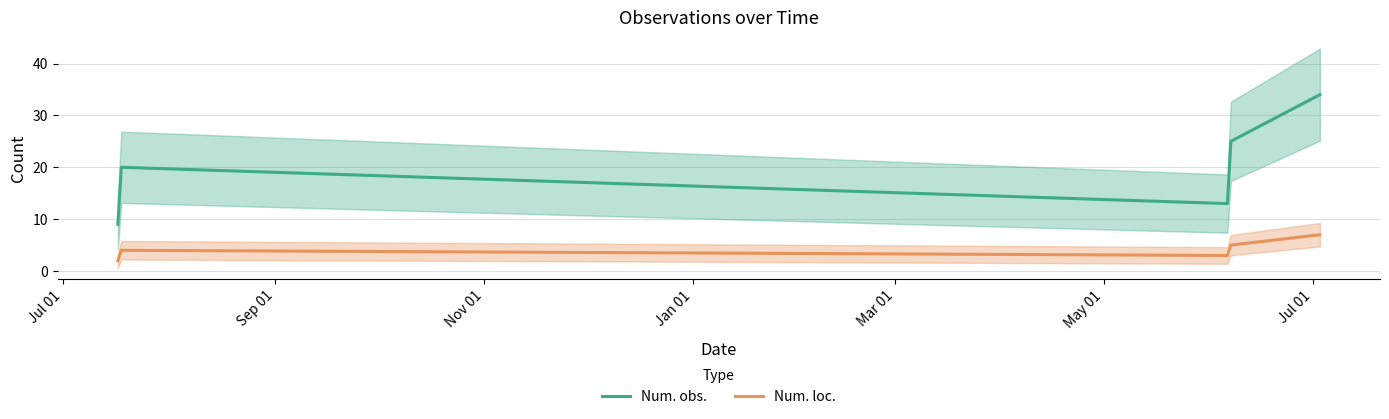

How many values in the Num. obs. series exceed 20?

2